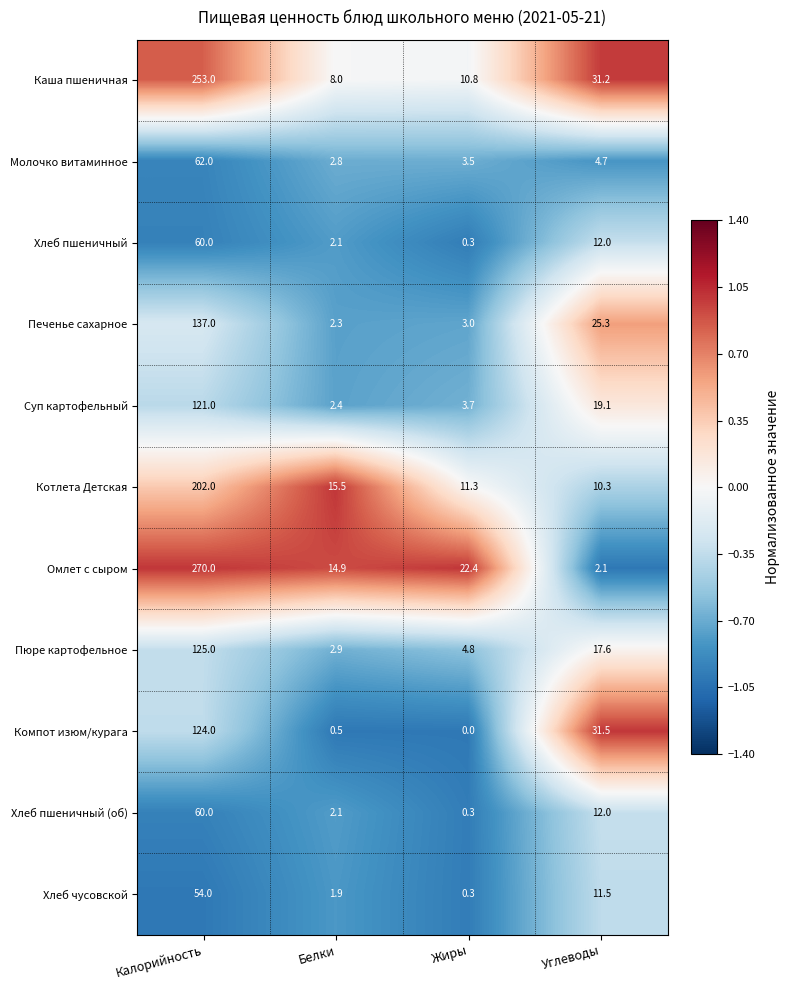

Is it true that Хлеб пшеничный (об) equals 0.3 at Жиры?

True